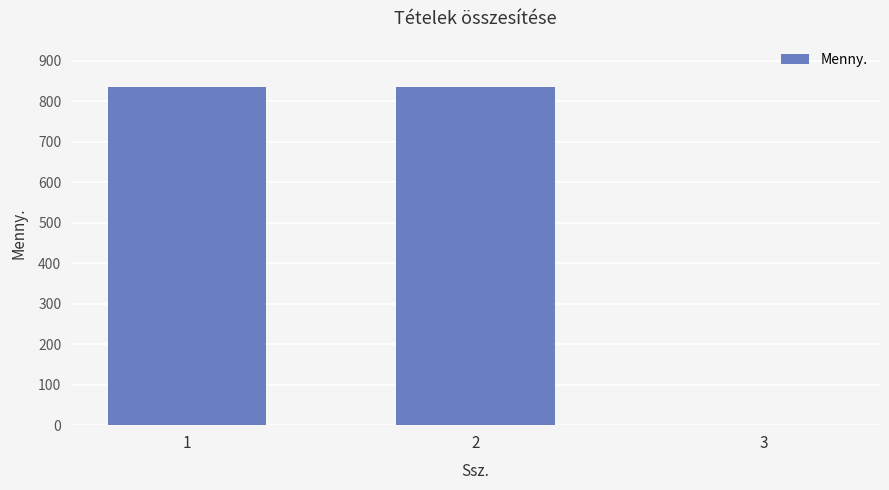

What is the ratio of the value at 2 to the value at 1?

1.0